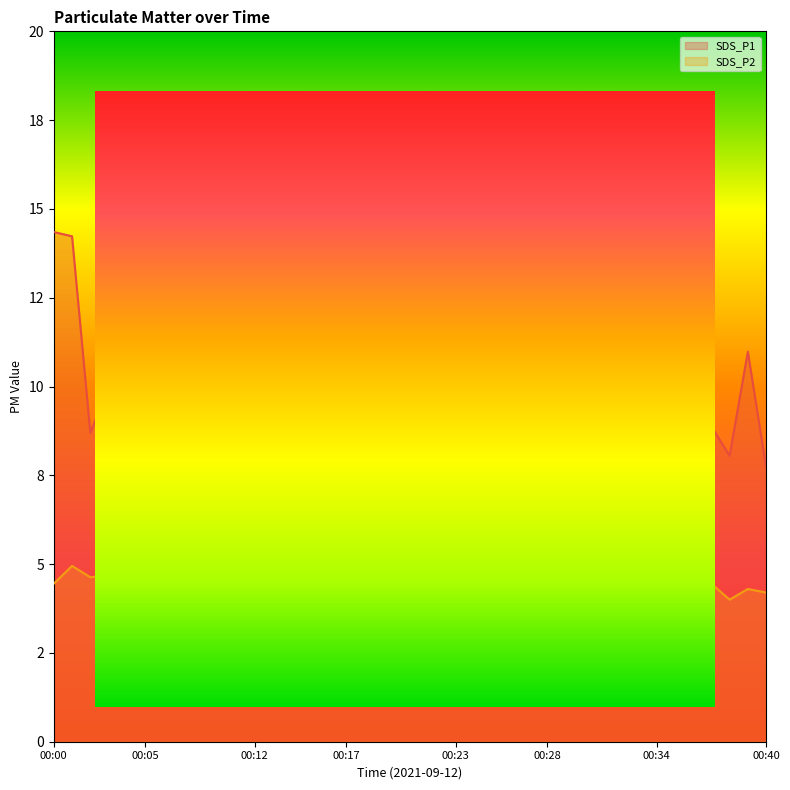

At how many categories does at least one series exceed 5?

40